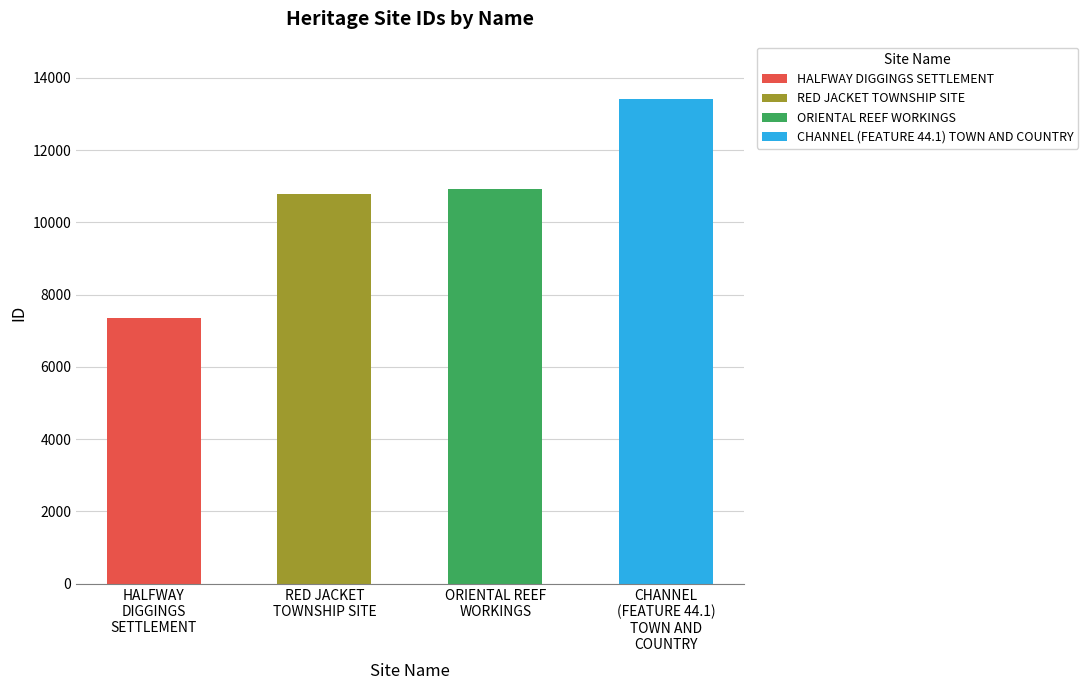

Does the chart contain stacked bars?

No